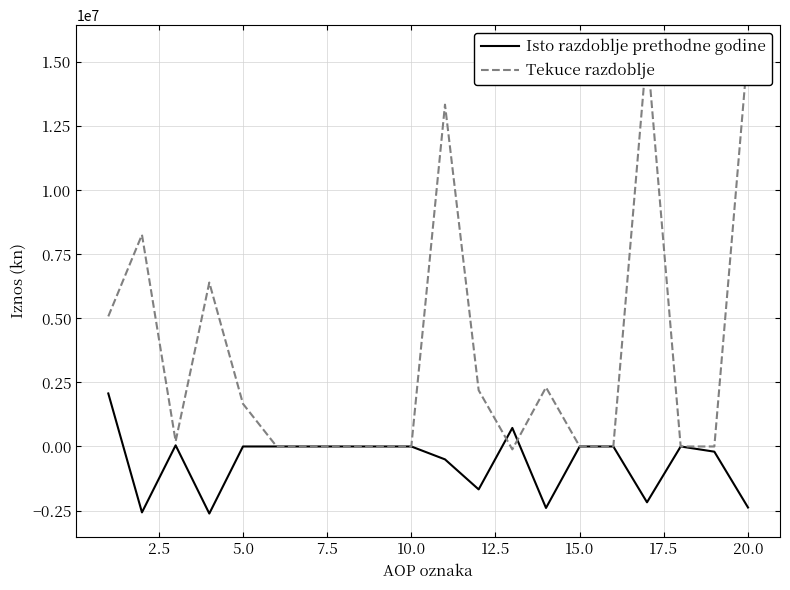

What is the minimum value for Isto razdoblje prethodne godine?

-2618287